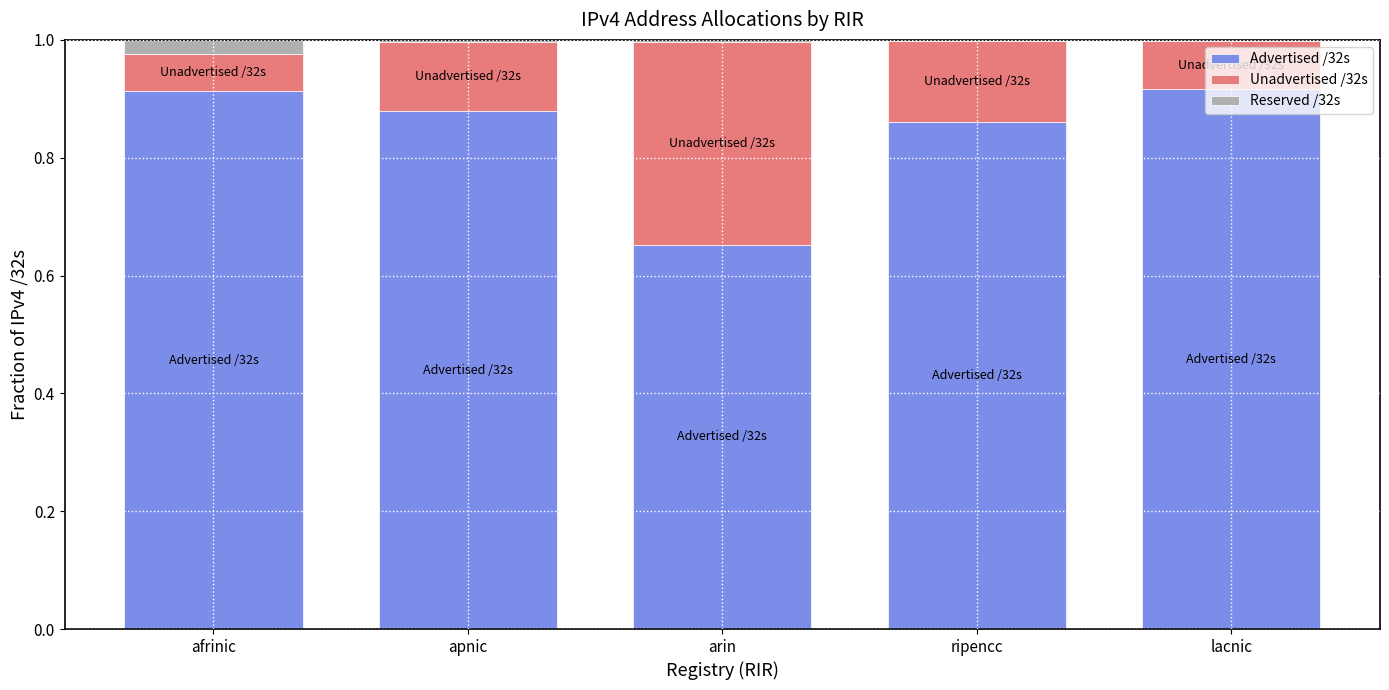

The Advertised /32s series shows 1.2 at apnic. True or false?

False